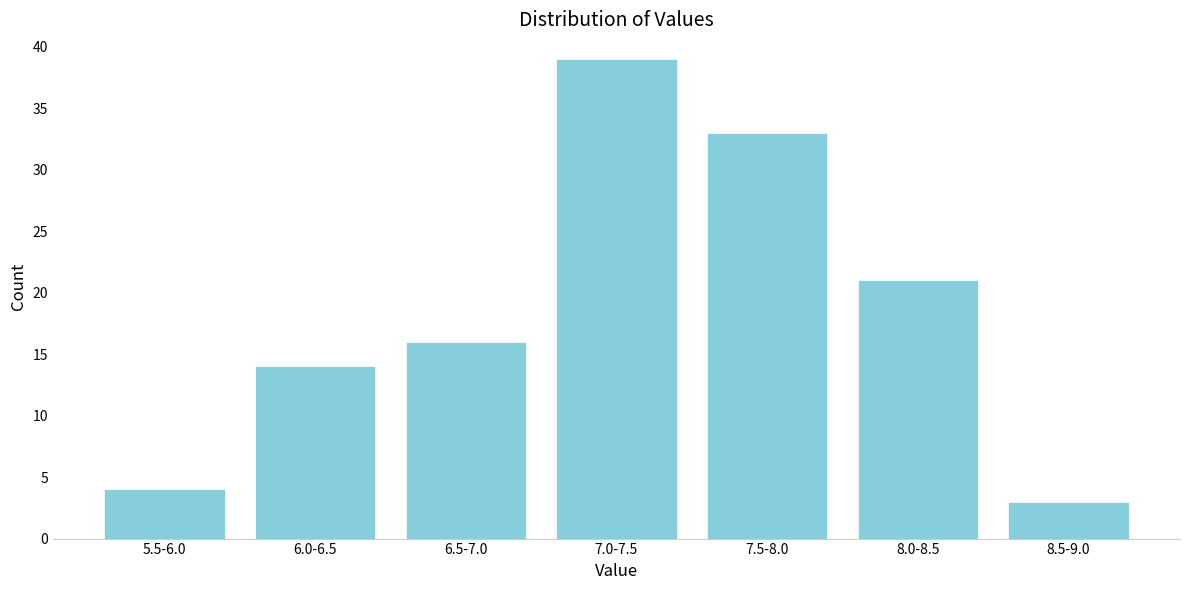

Reading right to left, list all the values displayed in this chart.

8.5-9.0=3	8.0-8.5=21	7.5-8.0=33	7.0-7.5=39	6.5-7.0=16	6.0-6.5=14	5.5-6.0=4